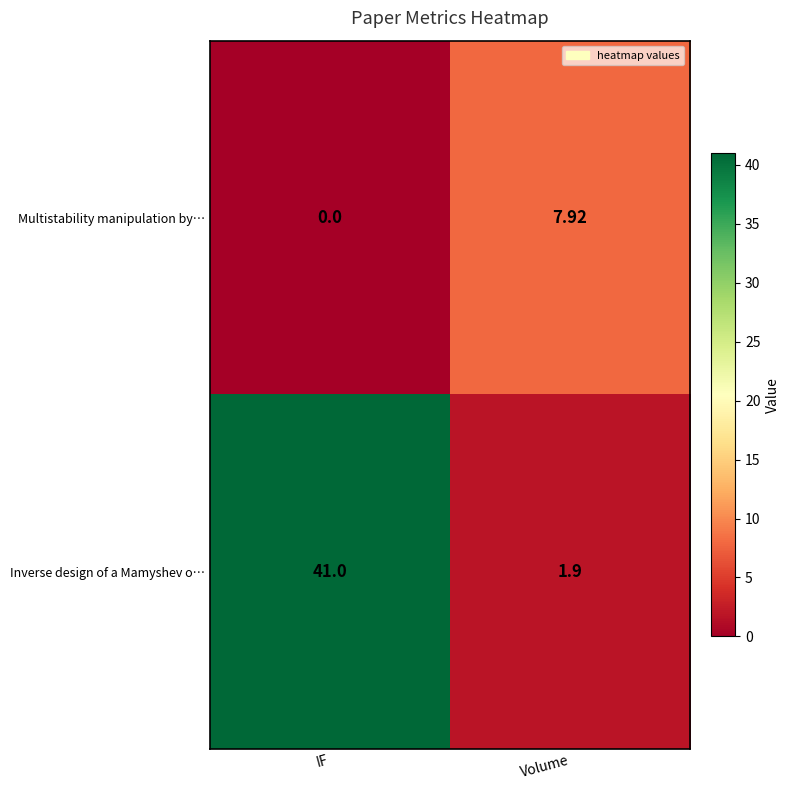

Which label corresponds to the smallest value in the chart?

IF